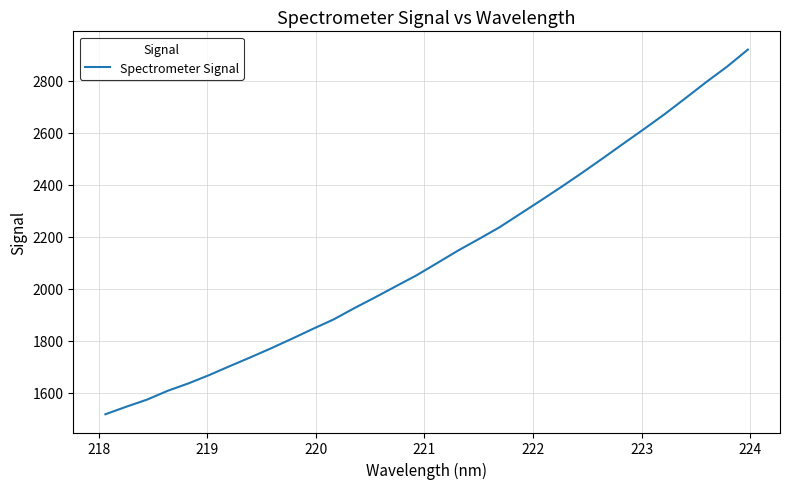

What is the maximum value shown in the chart?

2919.7